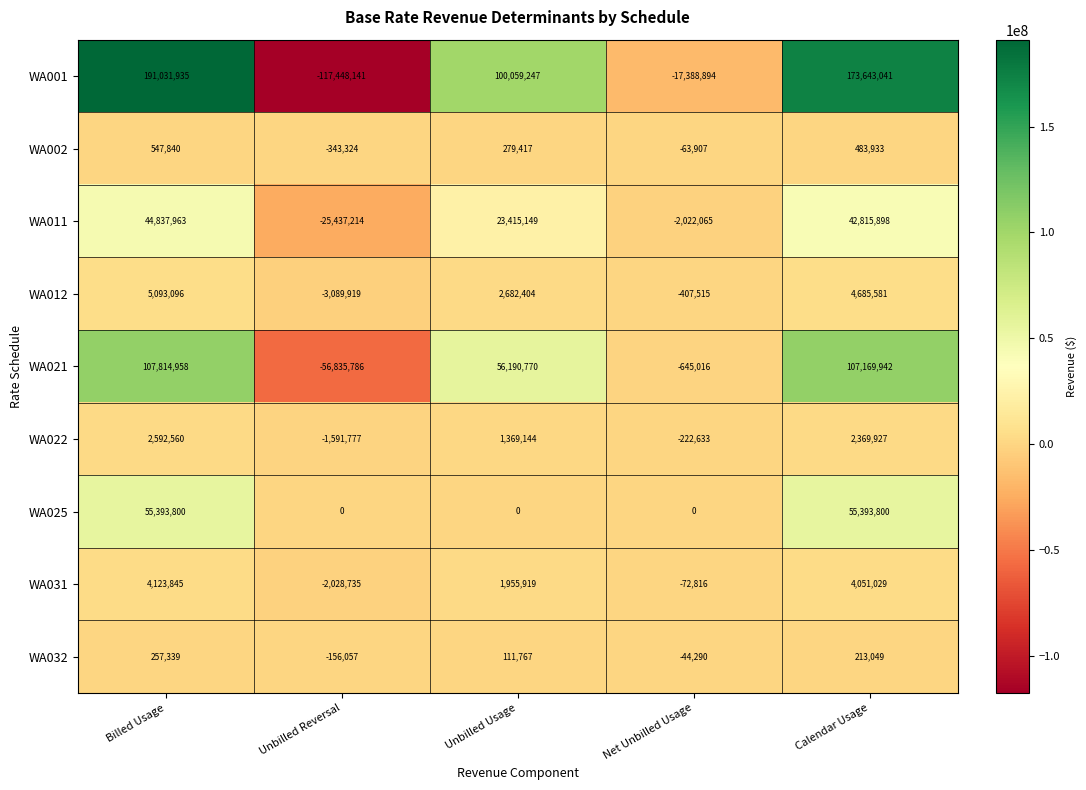

Which series has the widest spread of values?

WA001